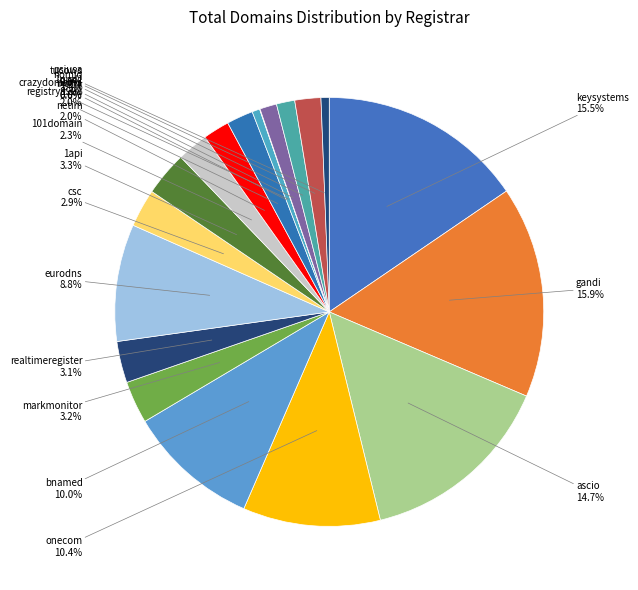

Which has a higher value, 101domain or realtimeregister?

realtimeregister